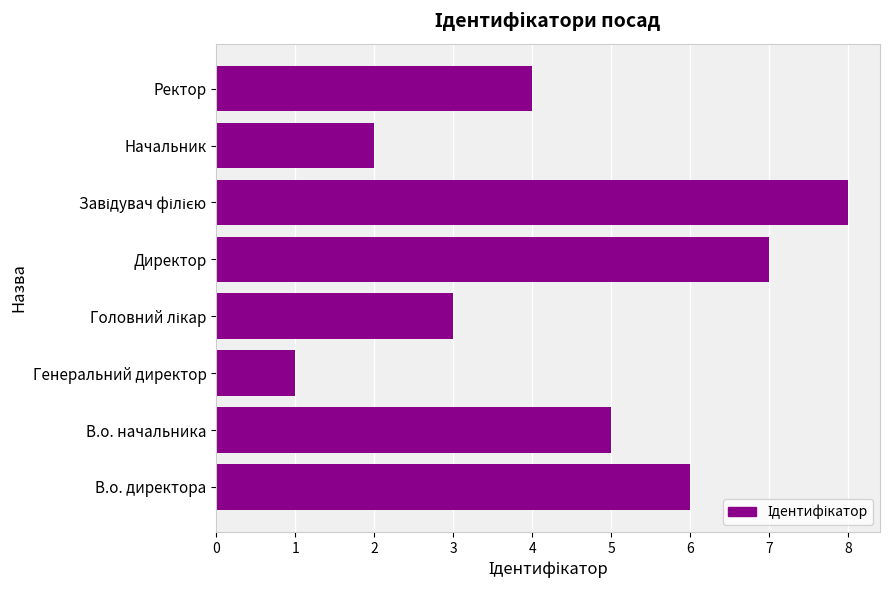

Which category has the lowest value across all series?

Генеральний директор